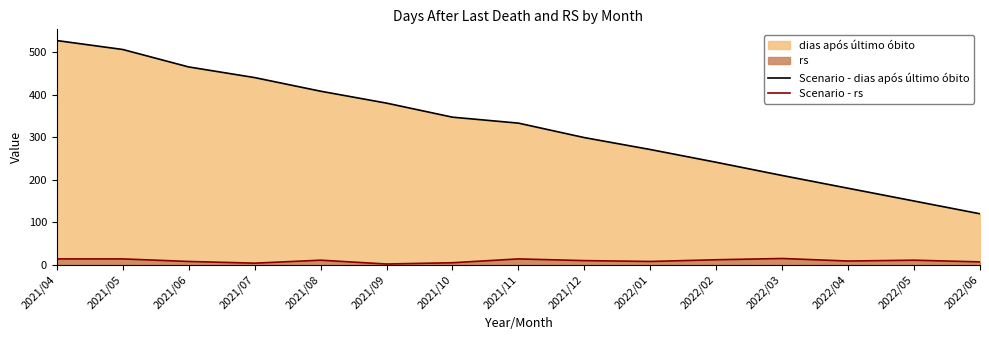

What is the total value across all series at 2022/05?

161